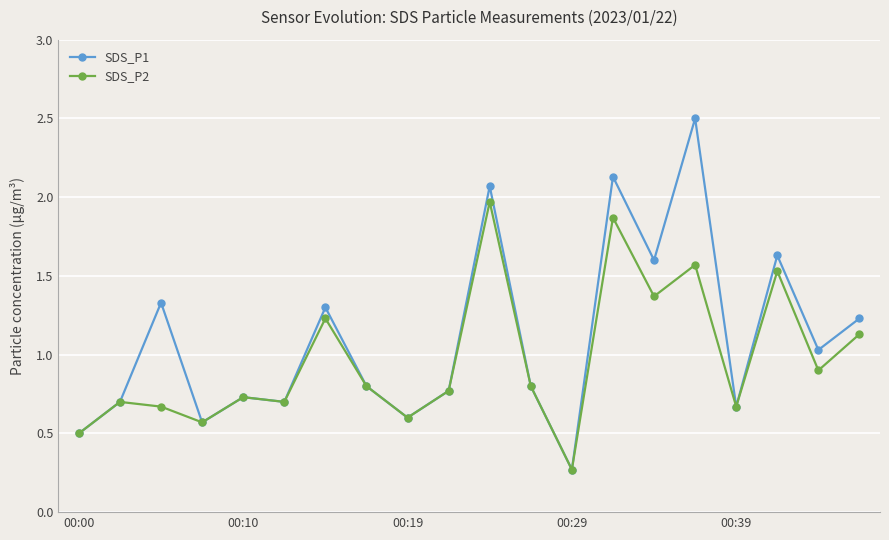

Which series has the largest total across all categories?

SDS_P1